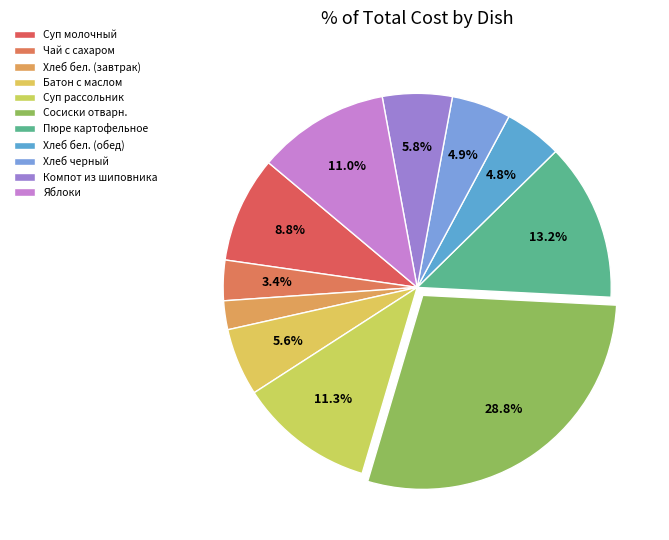

How many slices are in this pie chart?

11